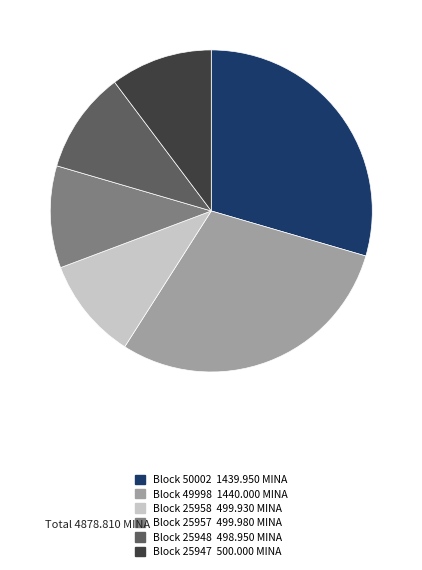

Is there any slice that represents more than half of the pie?

No